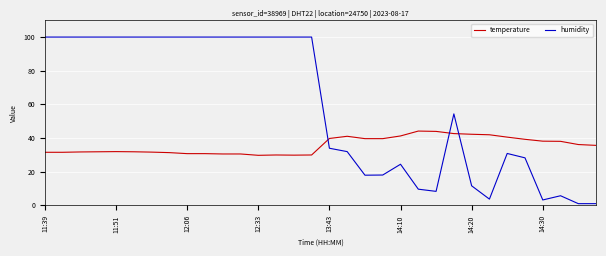

What is the sum of all humidity values?

1881.9